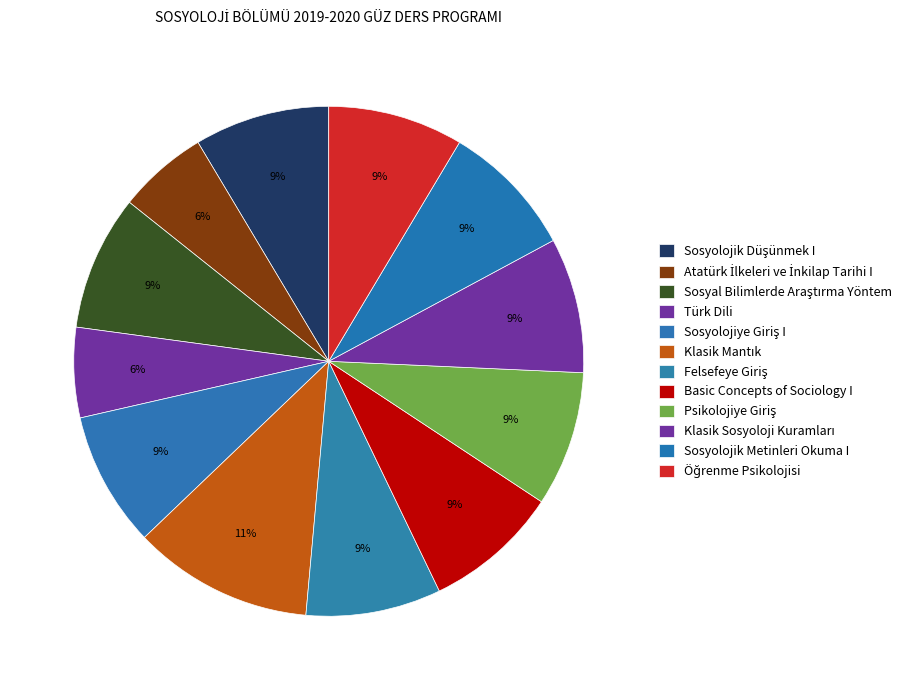

What percentage is the Klasik Sosyoloji Kuramları slice, to the nearest percent?

9%